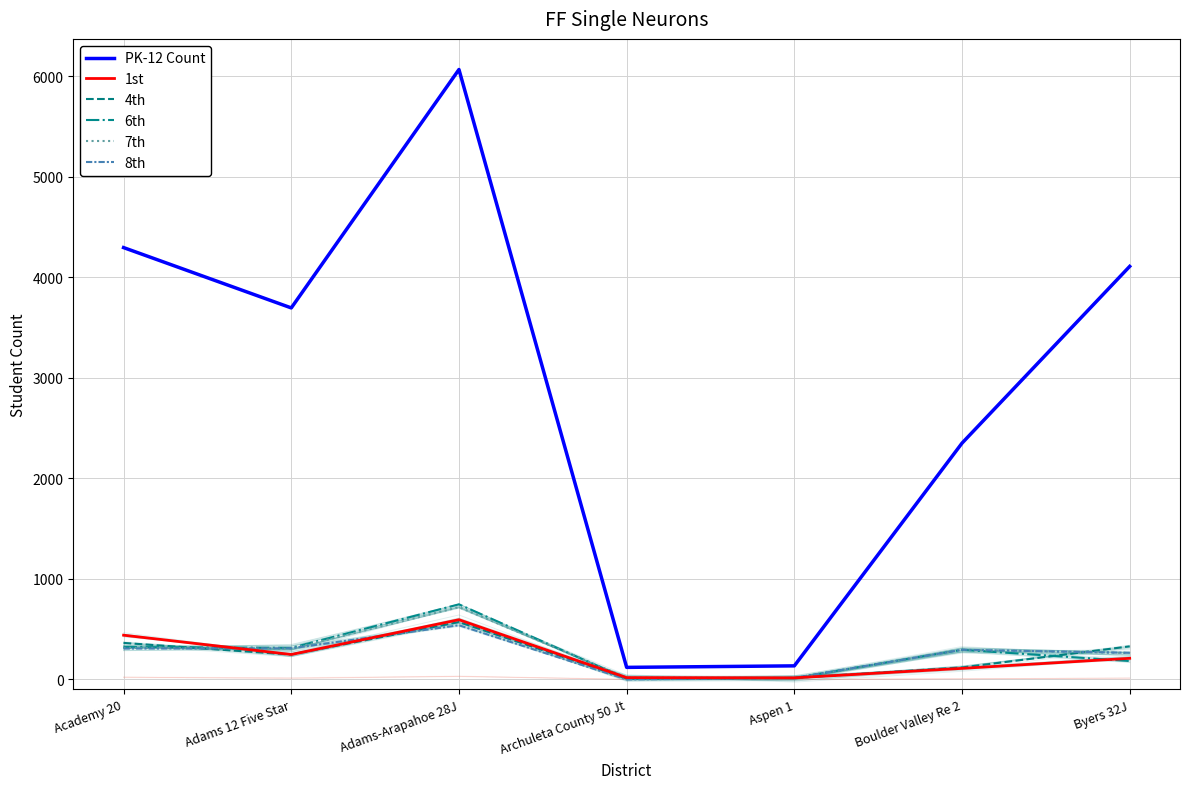

What position from the right is Byers 32J?

1